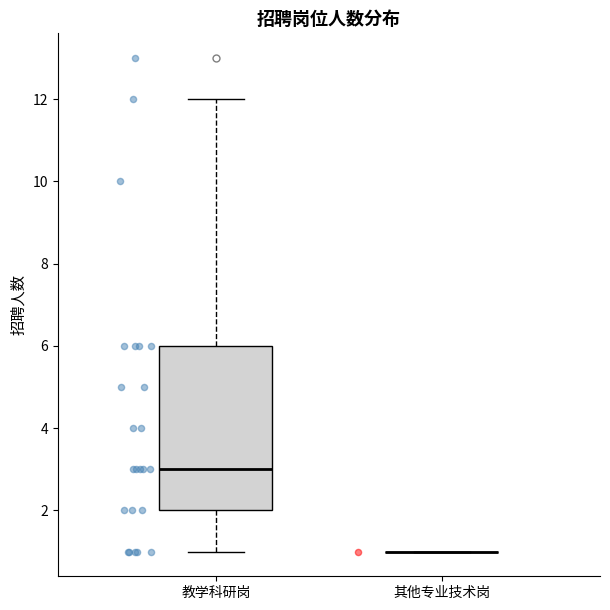

Reading left to right, read every box against the y-axis: the position of its median line, the range the box covers, and the ends of its whiskers. The values are not printed on the chart, so give them approximately, as read against the axis.

教学科研岗: median 3, box 2 to 6, whiskers 1 to 12
其他专业技术岗: box collapsed to a line at 1, whiskers 1 to 1